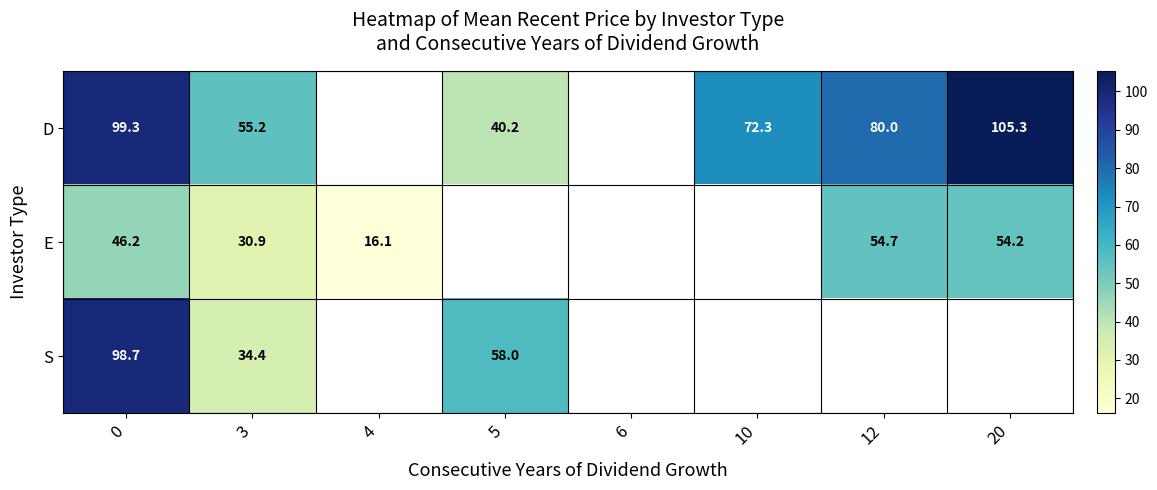

The value of D at 20 is 105.3. True or false?

True